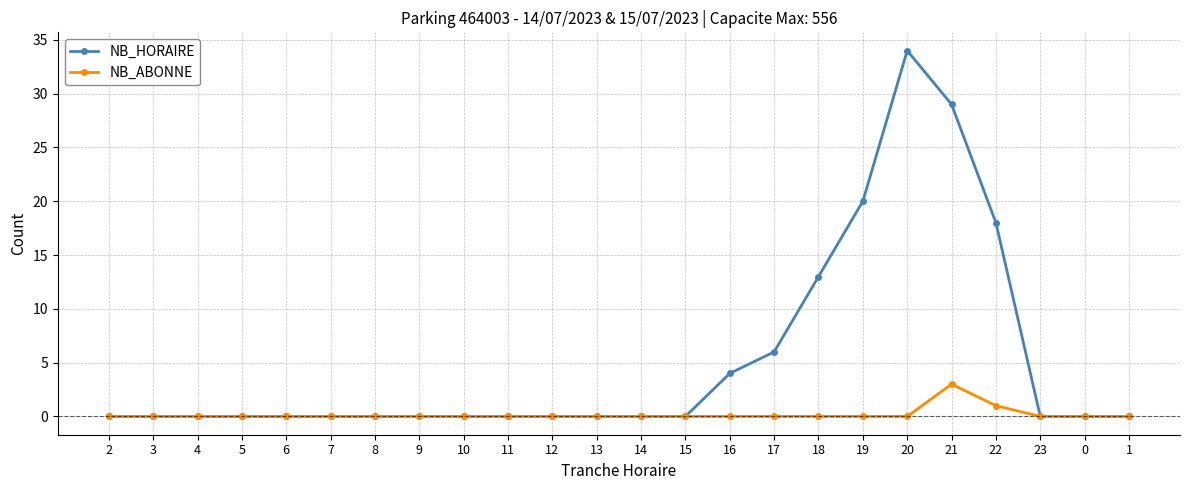

Which series has the largest total across all categories?

NB_HORAIRE